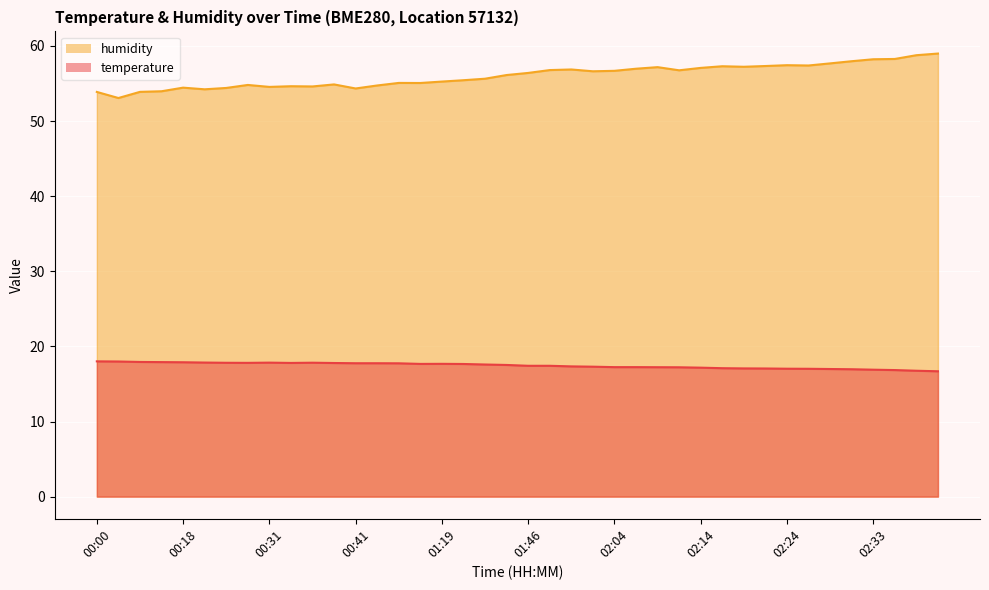

Which series changed the most between 00:16 and 02:36?

humidity